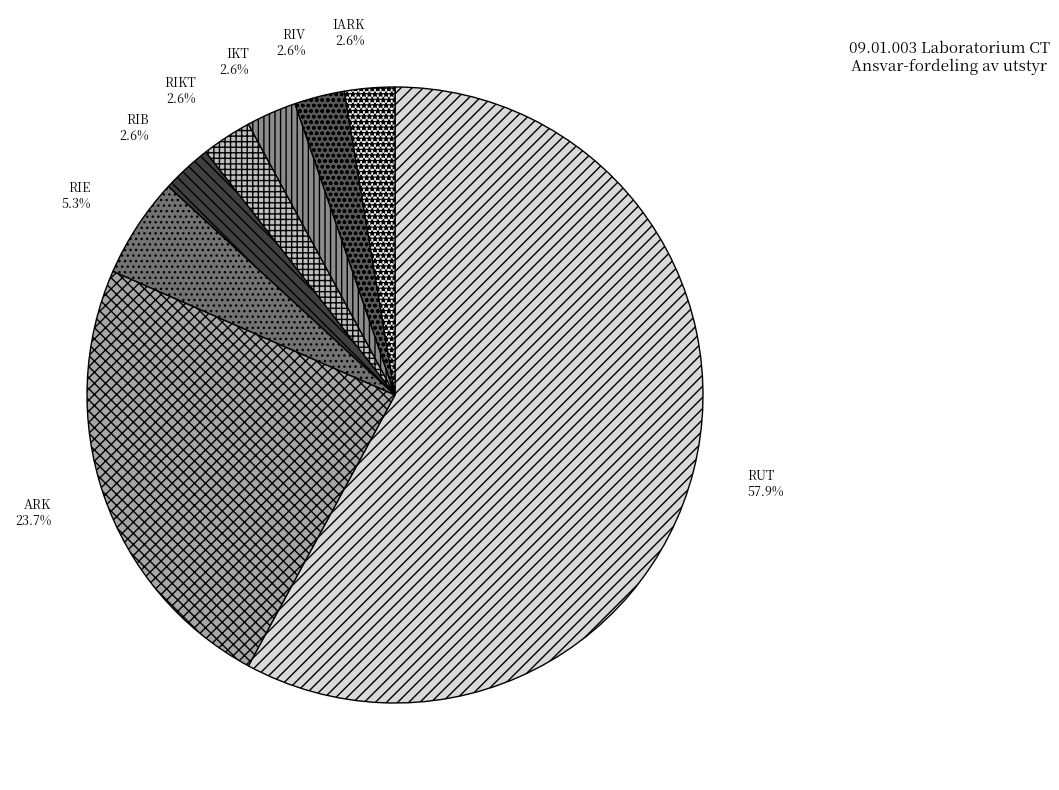

Count the number of slices in the pie.

8